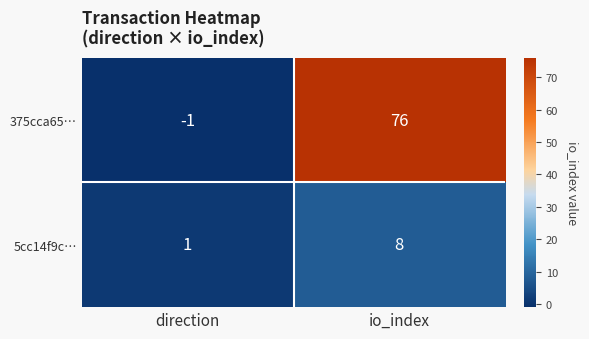

How many series are shown in this chart?

2